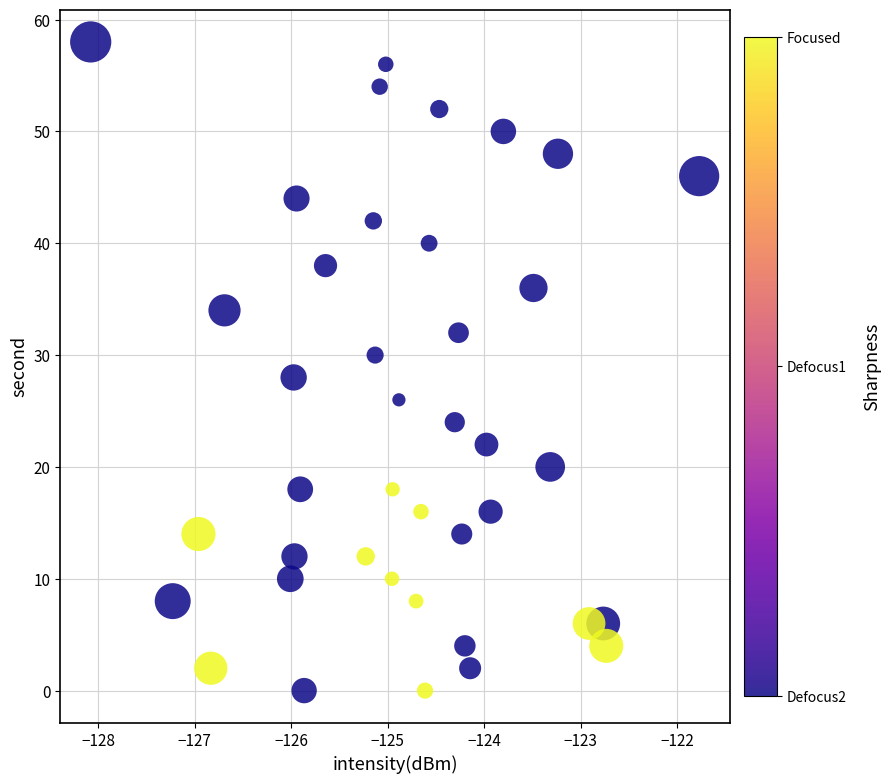

What is the range of Y values (max minus min)?

58